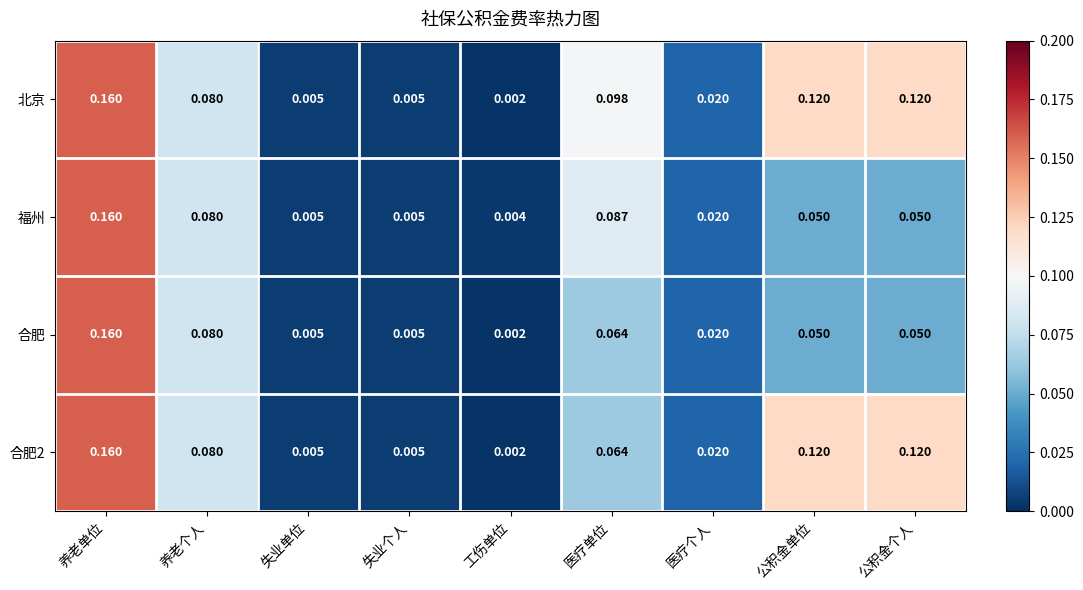

How many series are shown in this chart?

4